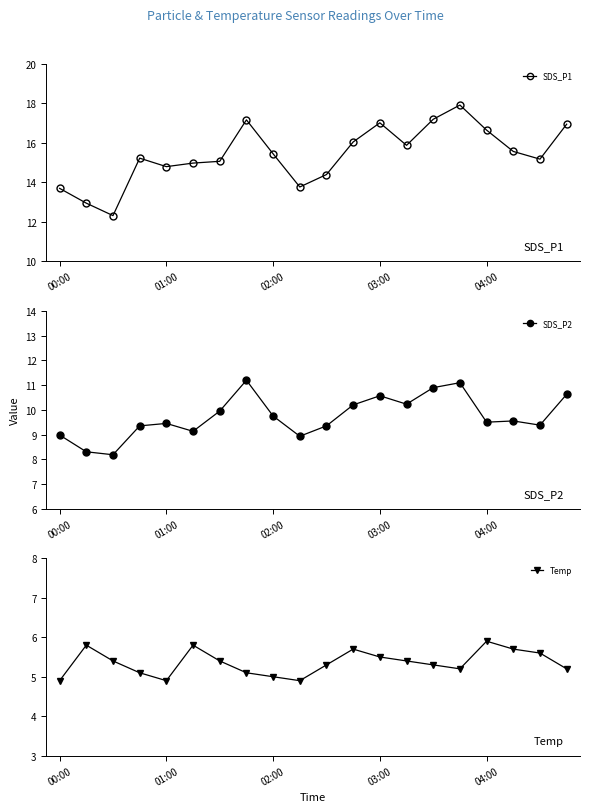

True or false: Temp has more than 1 points higher than both neighbors.

True